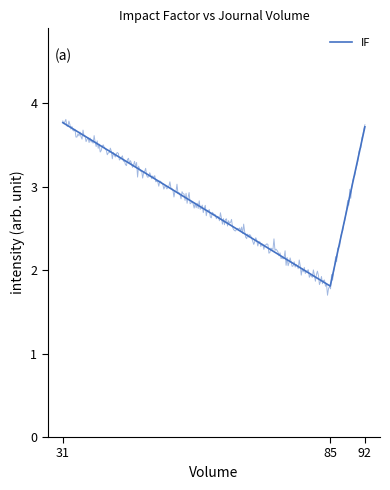

What is the sum of all values?

9.3